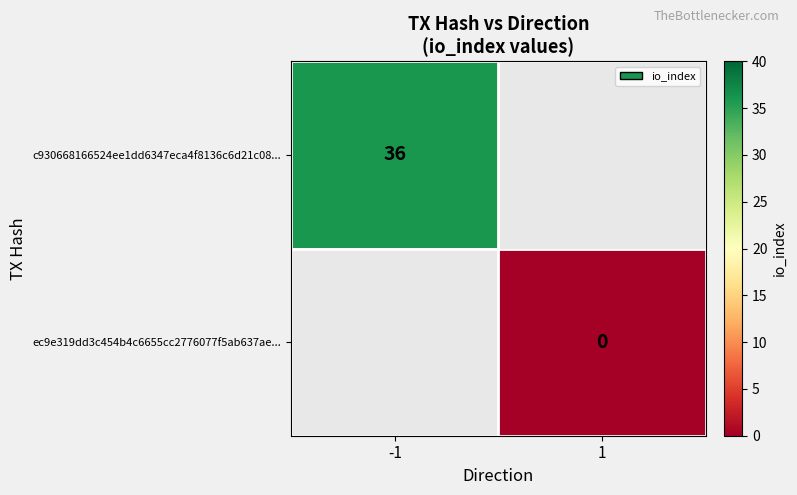

The c930668166524ee1dd6347eca4f8136c6d21c08... series shows 25 at -1. True or false?

False